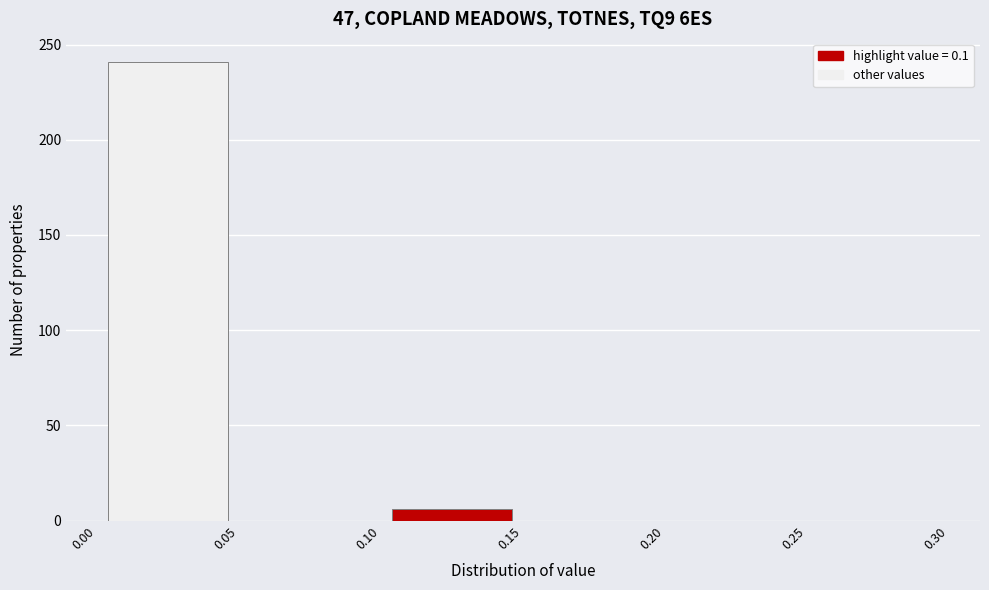

Which range on the x-axis has the tallest bar?

0.00 to 0.05